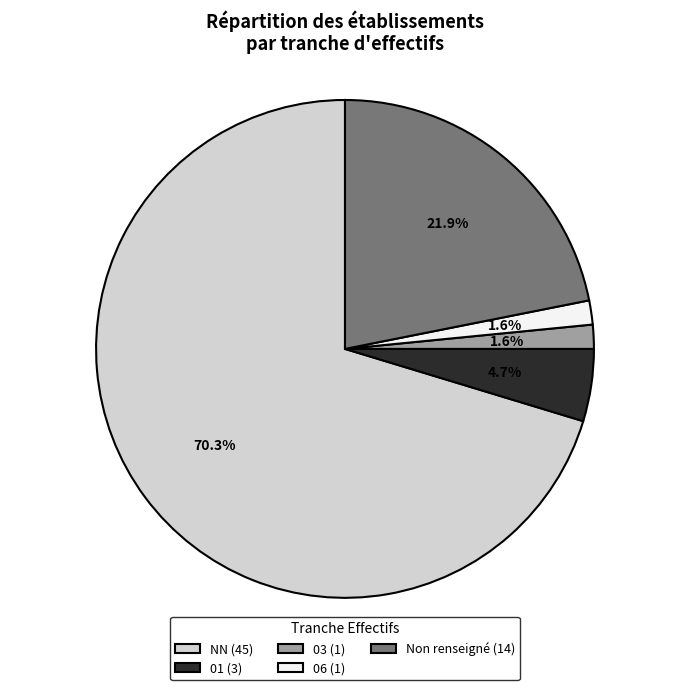

What is the ratio of the value at NN (45) to the value at 01 (3)?

15.0